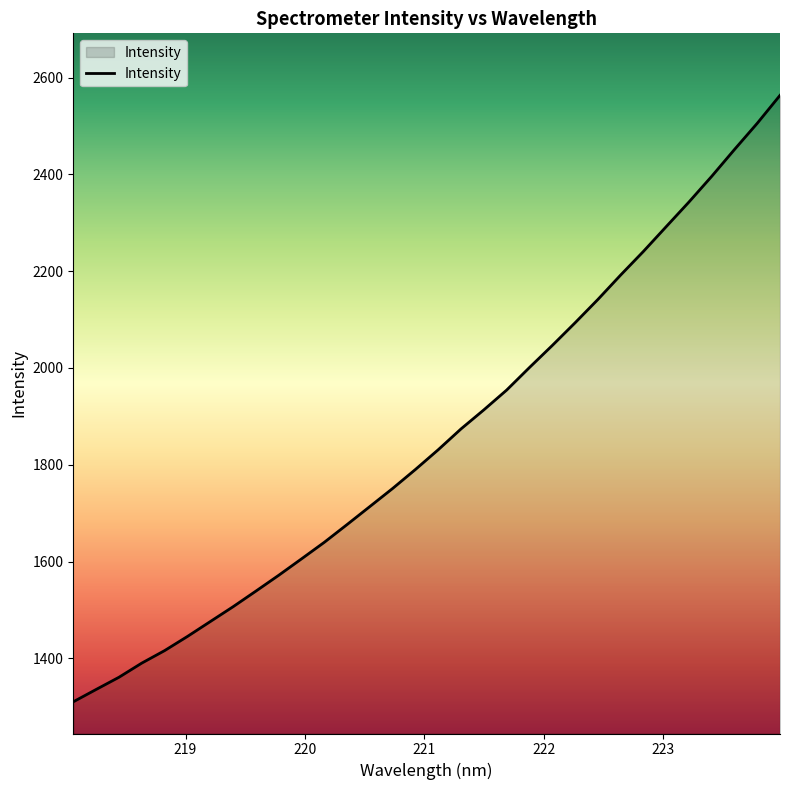

True or false: there are more than 0 points higher than both neighbors.

False